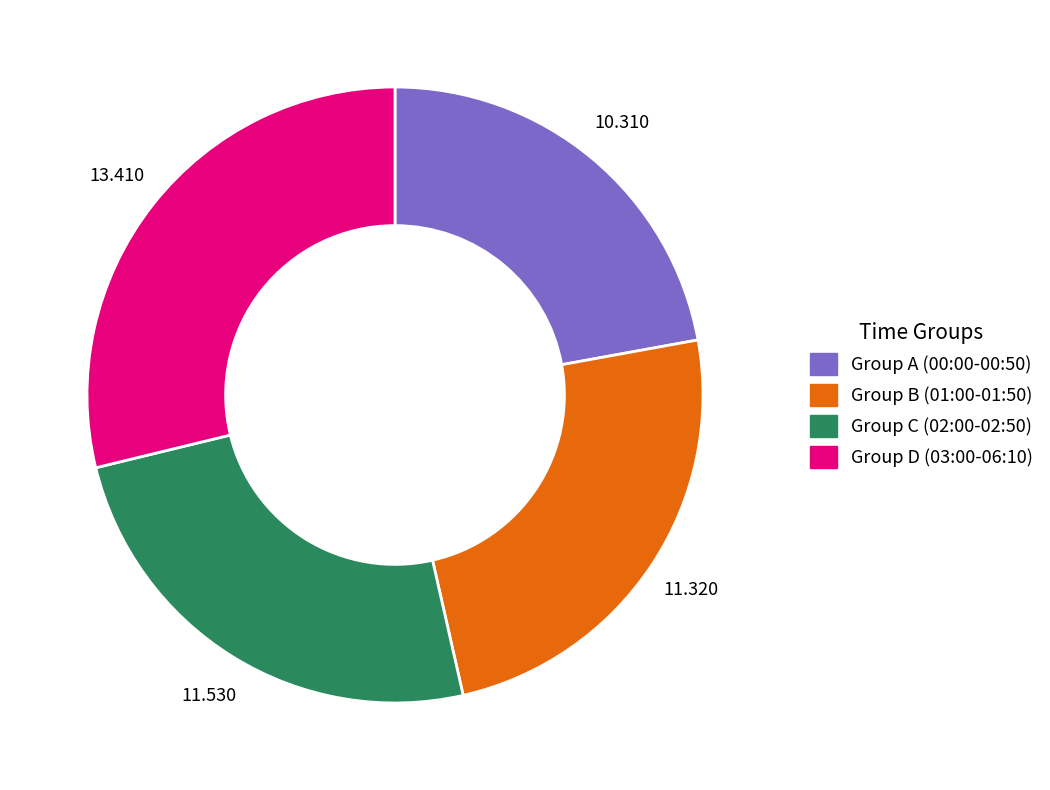

Is the sum of Group C (02:00-02:50) and Group D (03:00-06:10) greater than half?

Yes